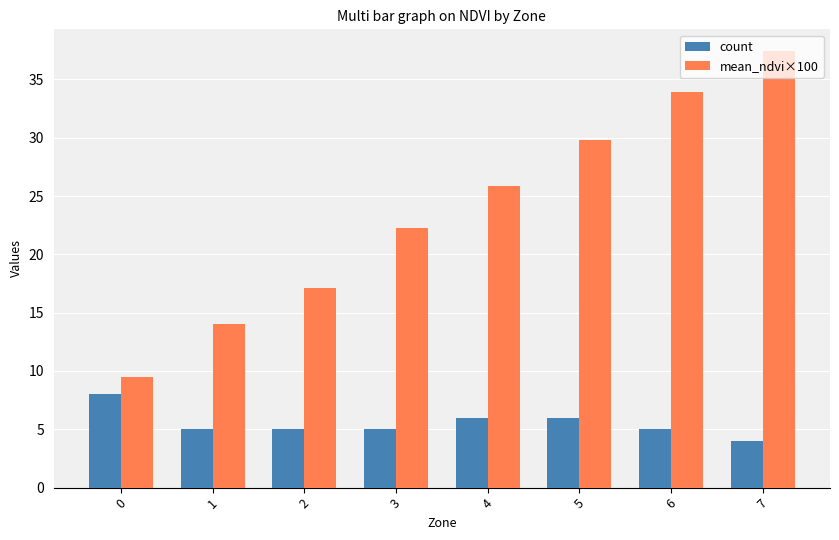

What are all the series names shown in the legend?

count, mean_ndvi×100